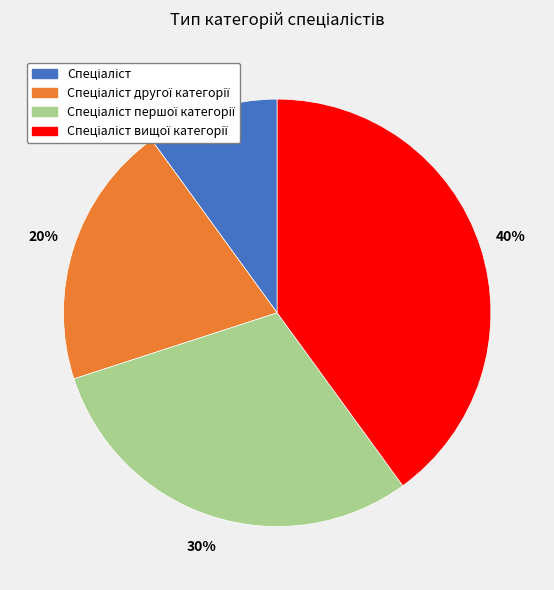

To the nearest percent, what is the difference between the largest and smallest slice percentages?

30%